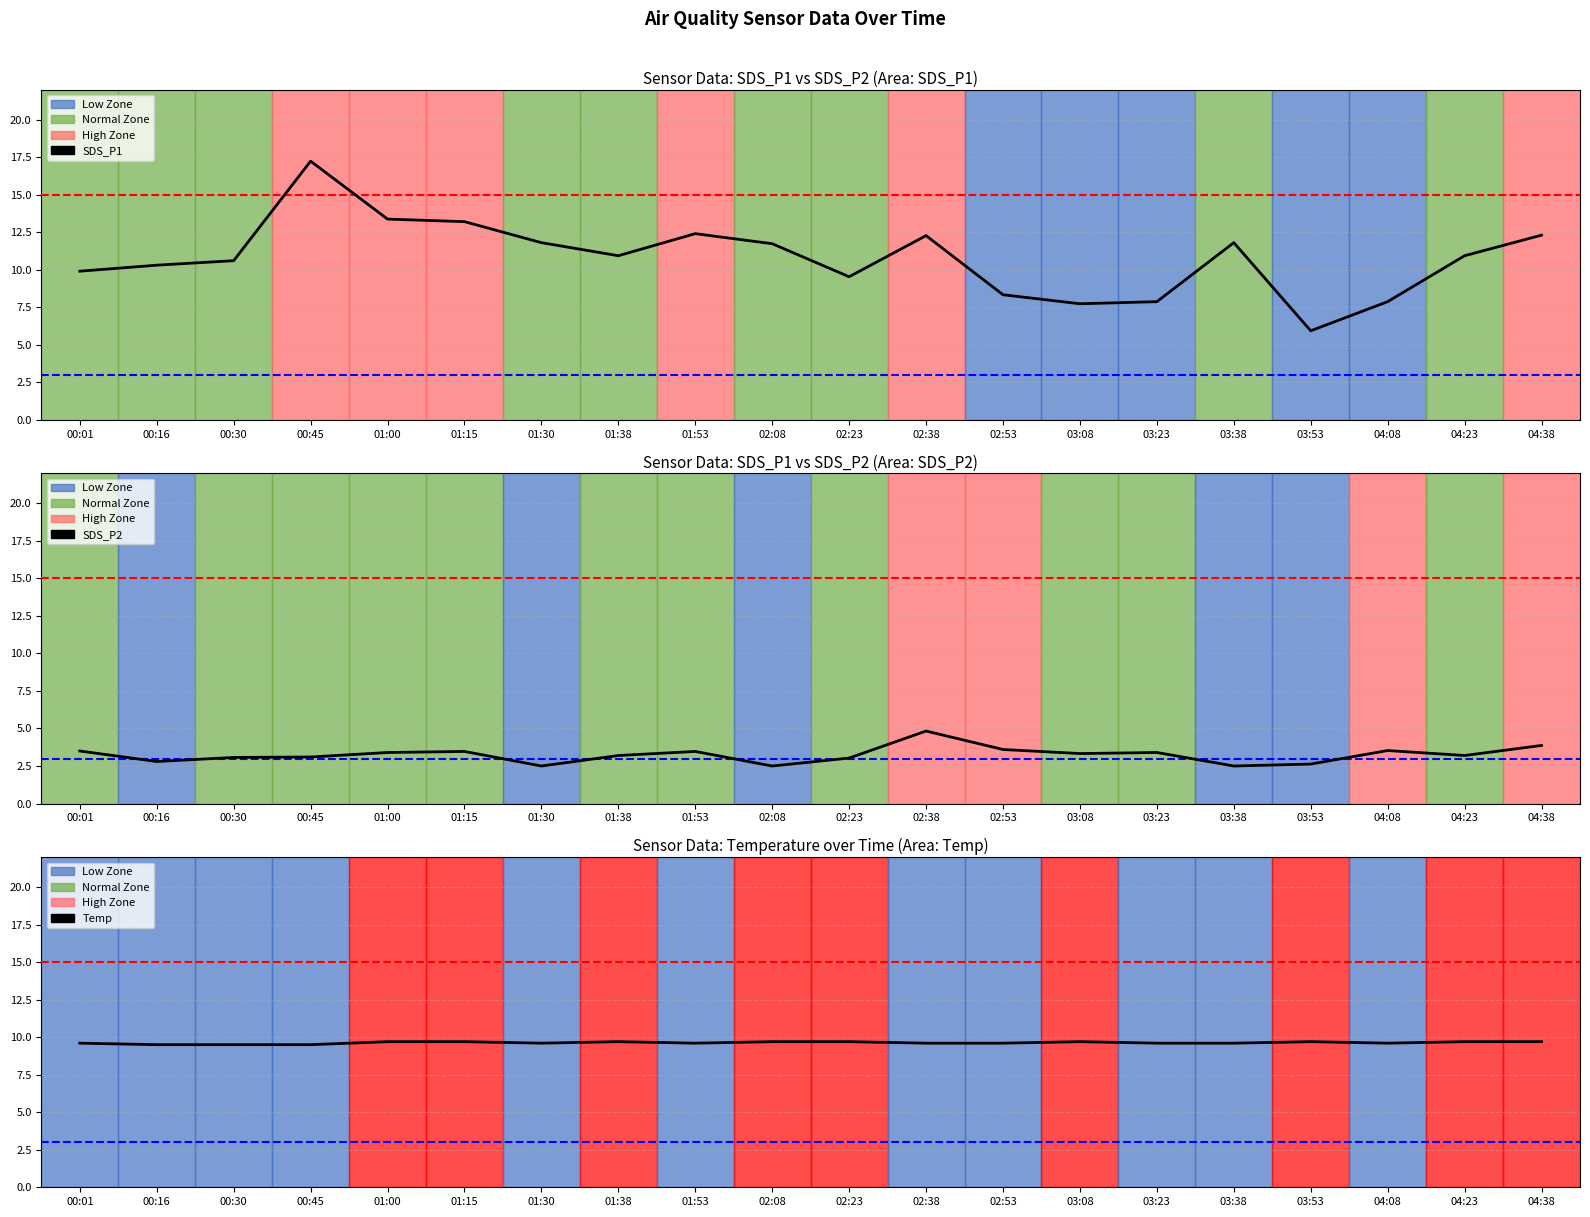

At how many categories does at least one series exceed 5?

20